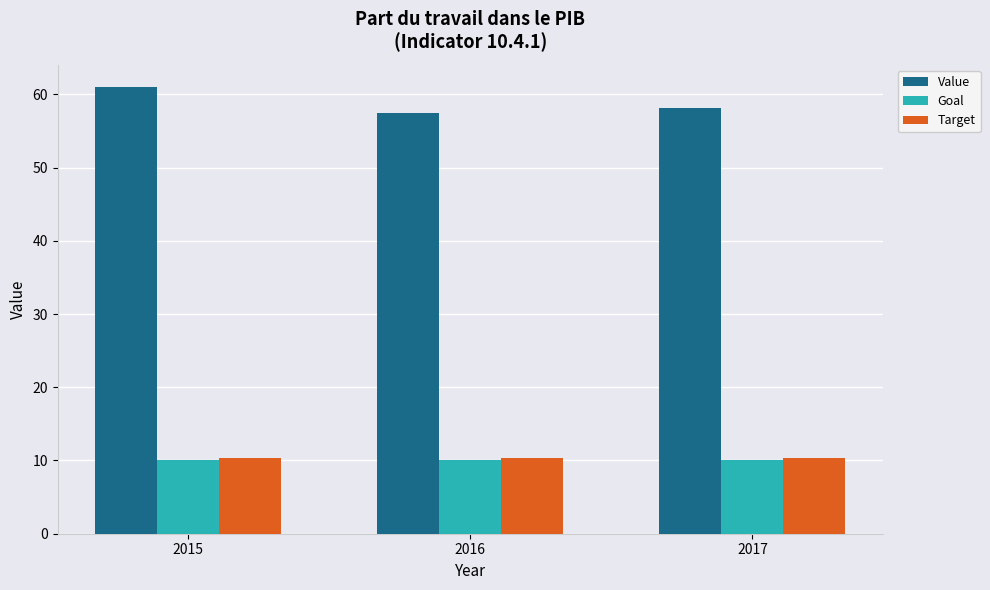

Is it true that Goal equals 10.0 at 2016?

True